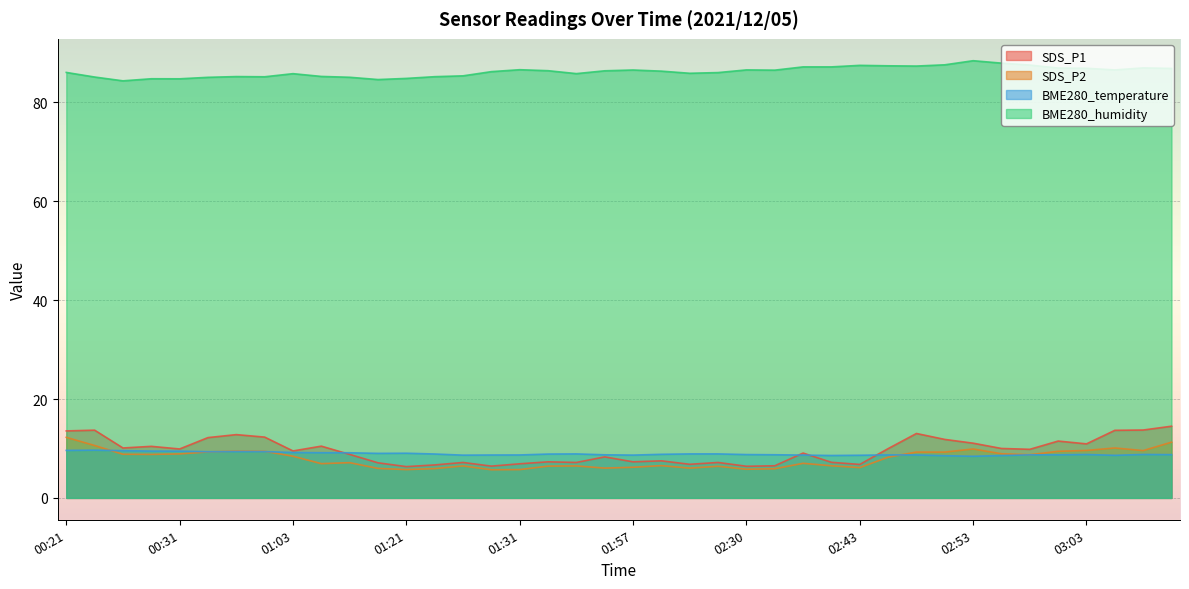

True or false: BME280_humidity and SDS_P2 cross at least once.

False